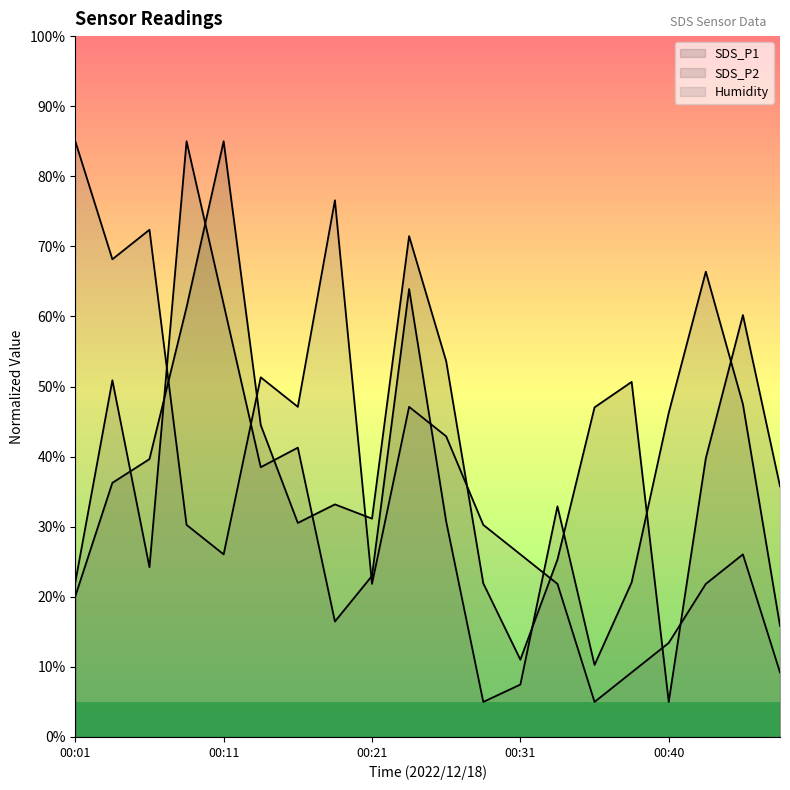

Is it true that SDS_P1 equals 62.2 at 00:43?

False